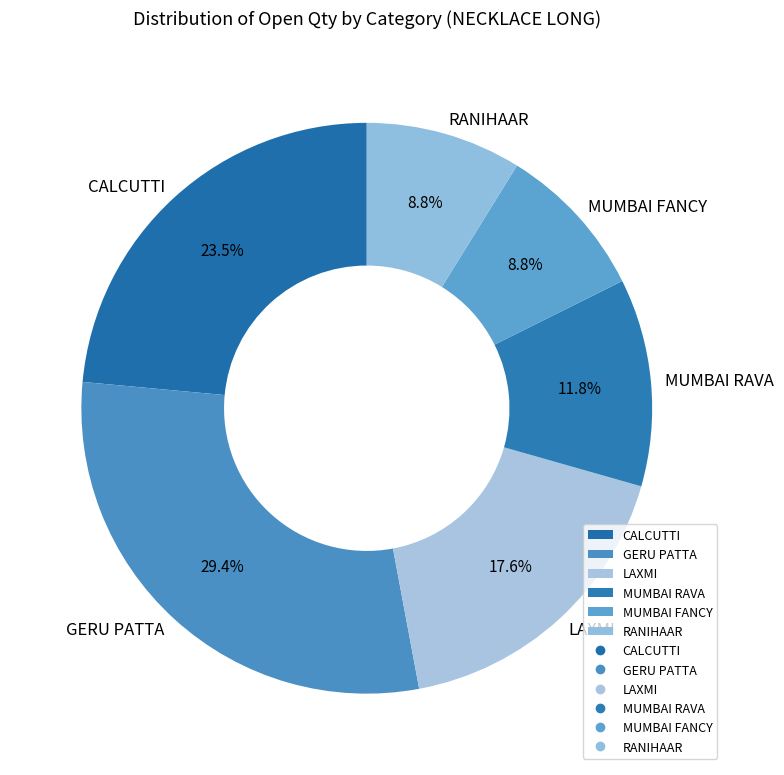

Which has a higher value, GERU PATTA or MUMBAI RAVA?

GERU PATTA